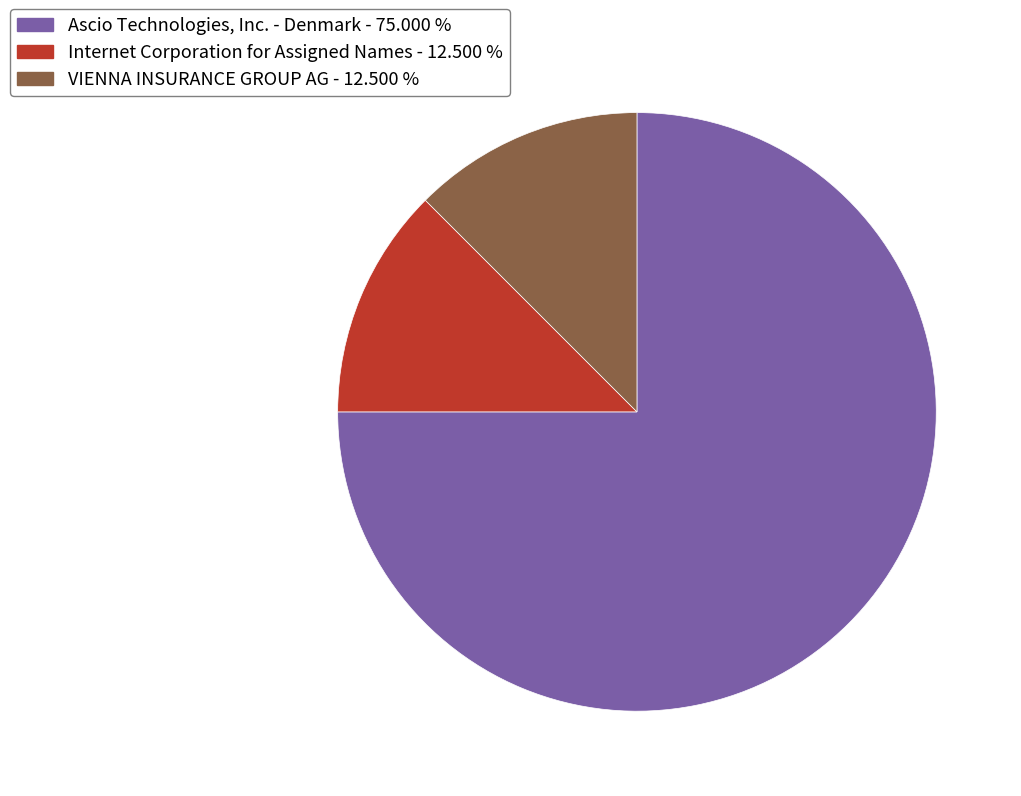

Combined, do Internet Corporation for Assigned Names and Ascio Technologies, Inc. - Denmark account for over 50%?

Yes